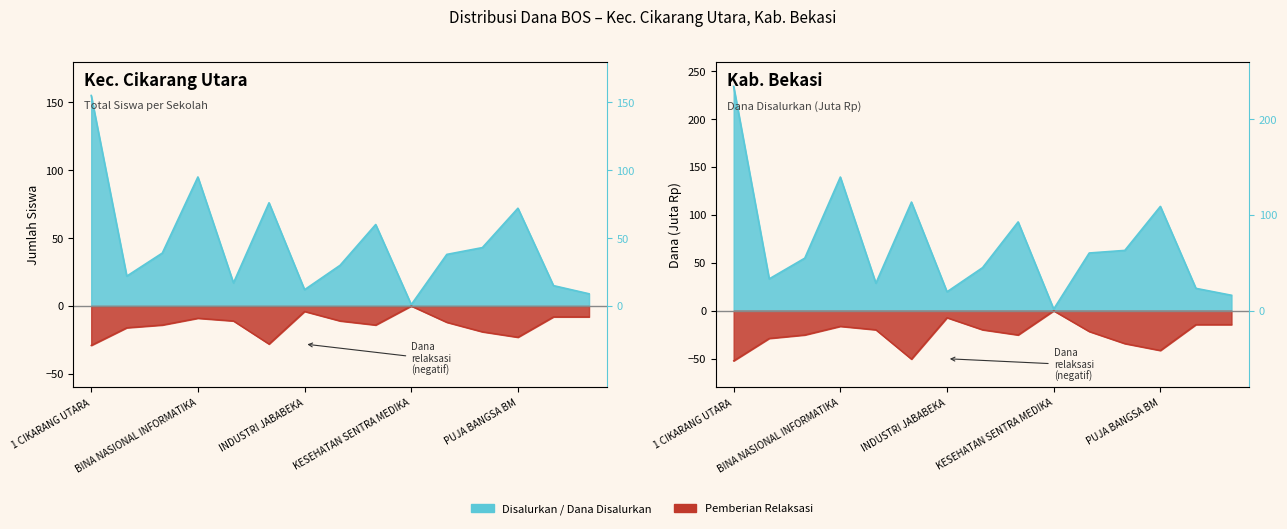

At how many categories does at least one series exceed 27?

9